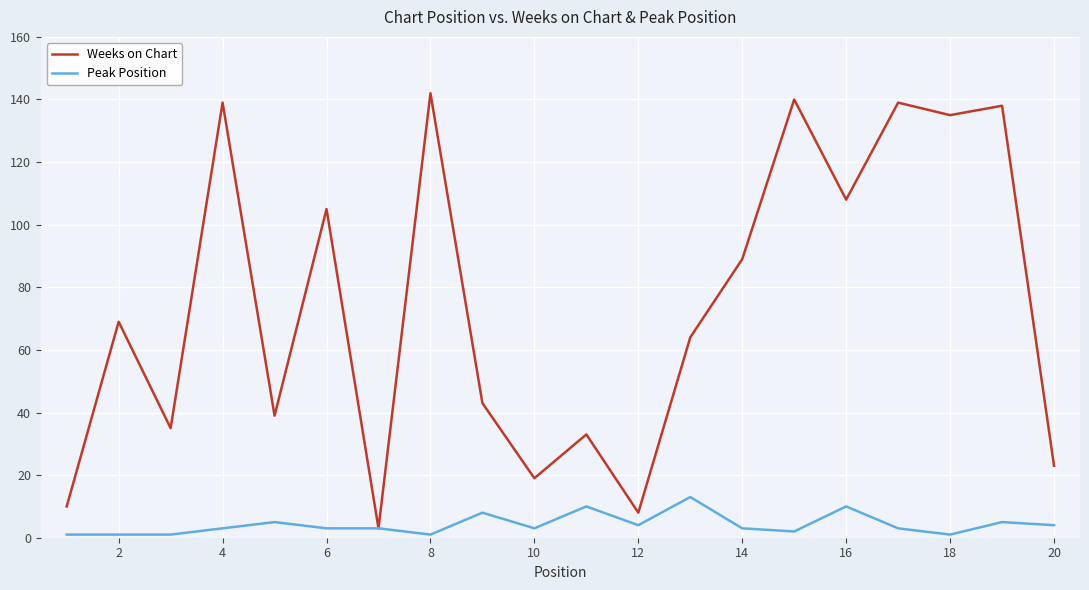

What is the greatest value displayed?

142